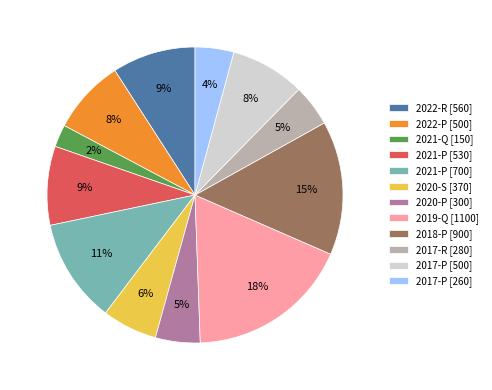

The 2018-P [900] slice represents 7% of the pie. True or false?

False